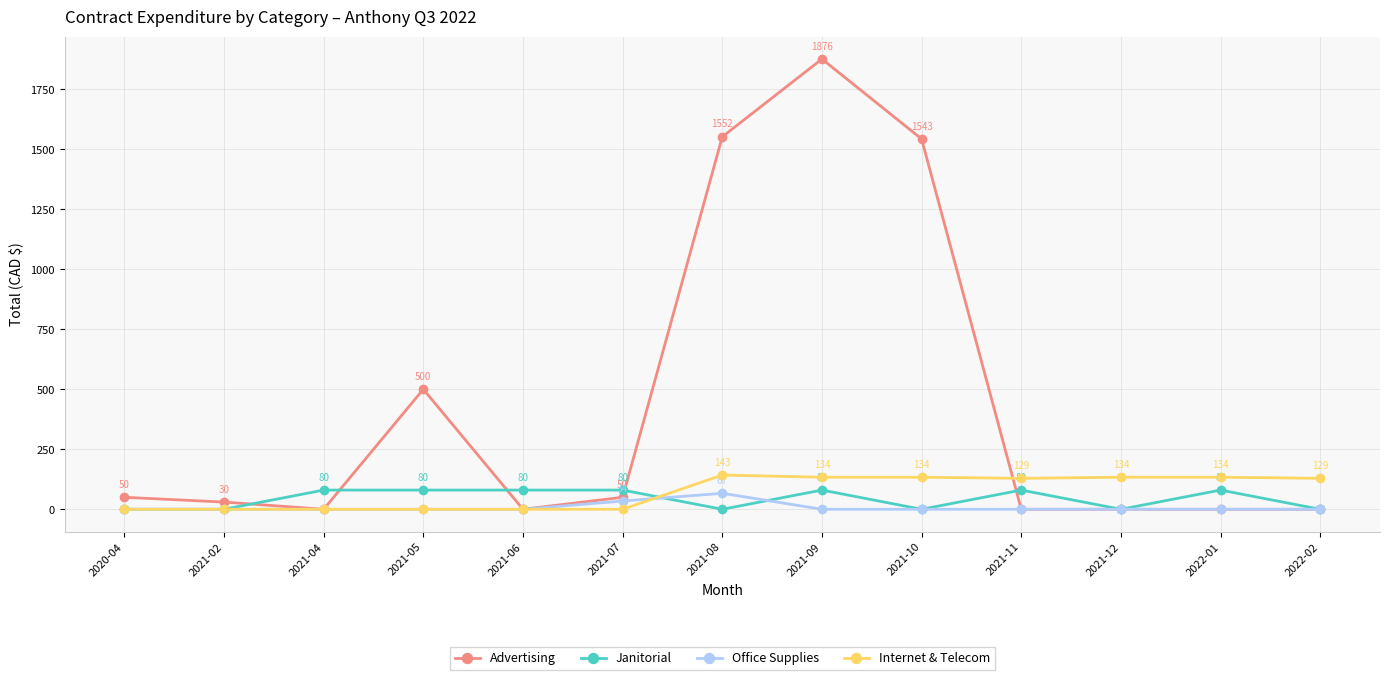

Which series changed the most between 2021-08 and 2021-12?

Advertising